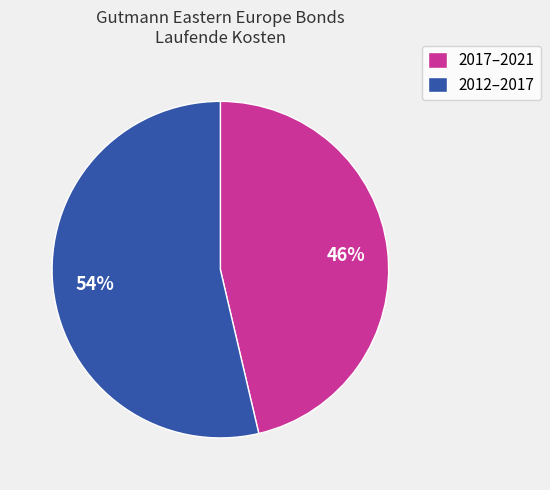

Between 2017–2021 and 2012–2017, which is larger?

2012–2017